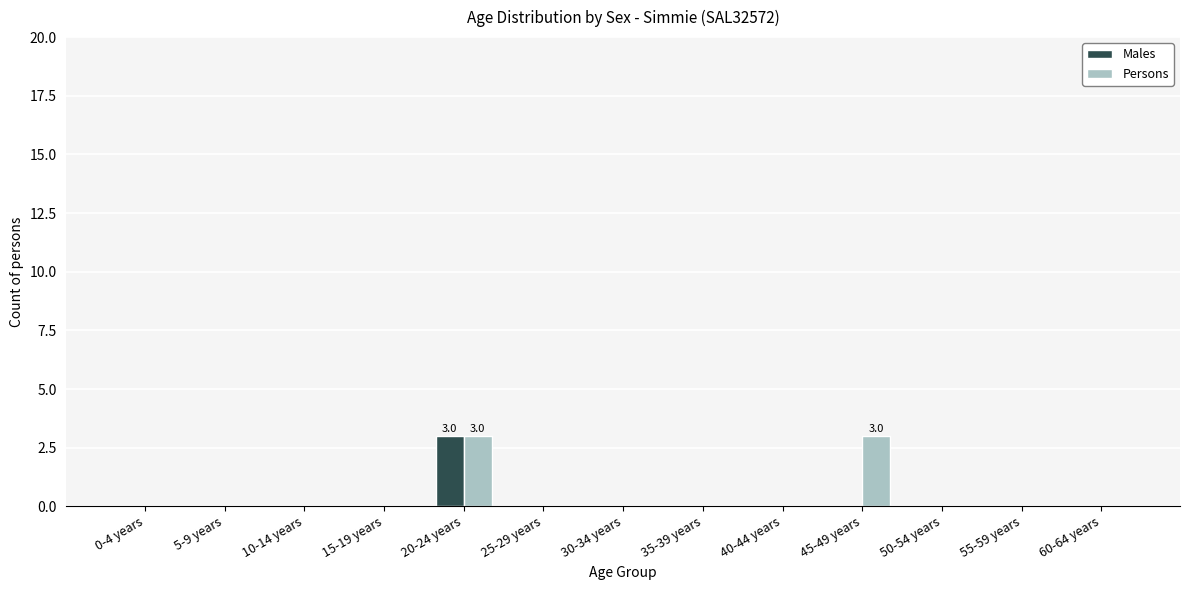

Reading left to right, what are all the values shown in this chart?

Males: 0-4 years=0	5-9 years=0	10-14 years=0	15-19 years=0	20-24 years=3	25-29 years=0	30-34 years=0	35-39 years=0	40-44 years=0	45-49 years=0	50-54 years=0	55-59 years=0	60-64 years=0
Persons: 0-4 years=0	5-9 years=0	10-14 years=0	15-19 years=0	20-24 years=3	25-29 years=0	30-34 years=0	35-39 years=0	40-44 years=0	45-49 years=3	50-54 years=0	55-59 years=0	60-64 years=0